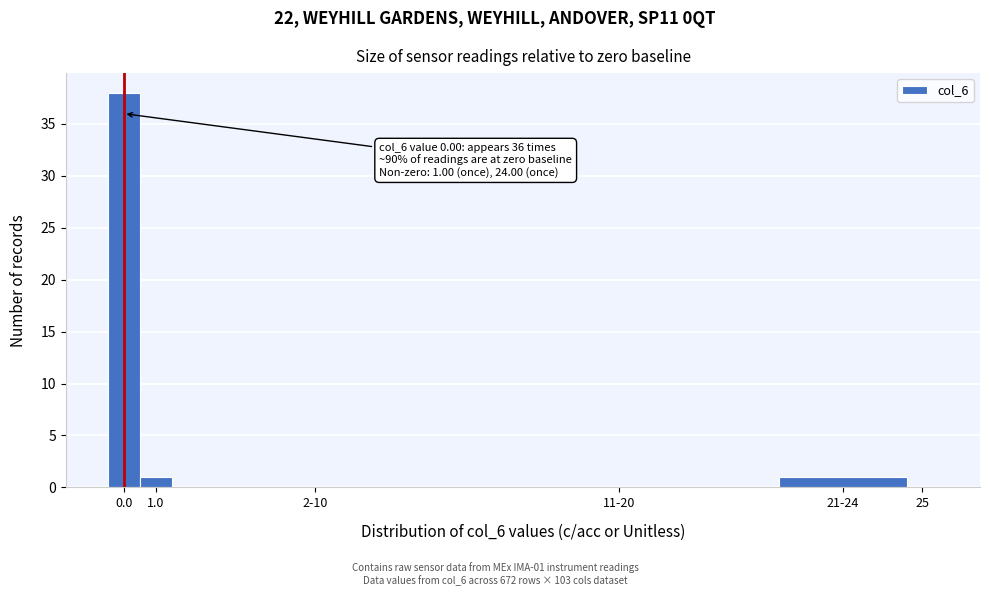

Reading right to left, extract all data points from this chart.

25=0	21-24=1	11-20=0	2-10=0	1.0=1	0.0=38